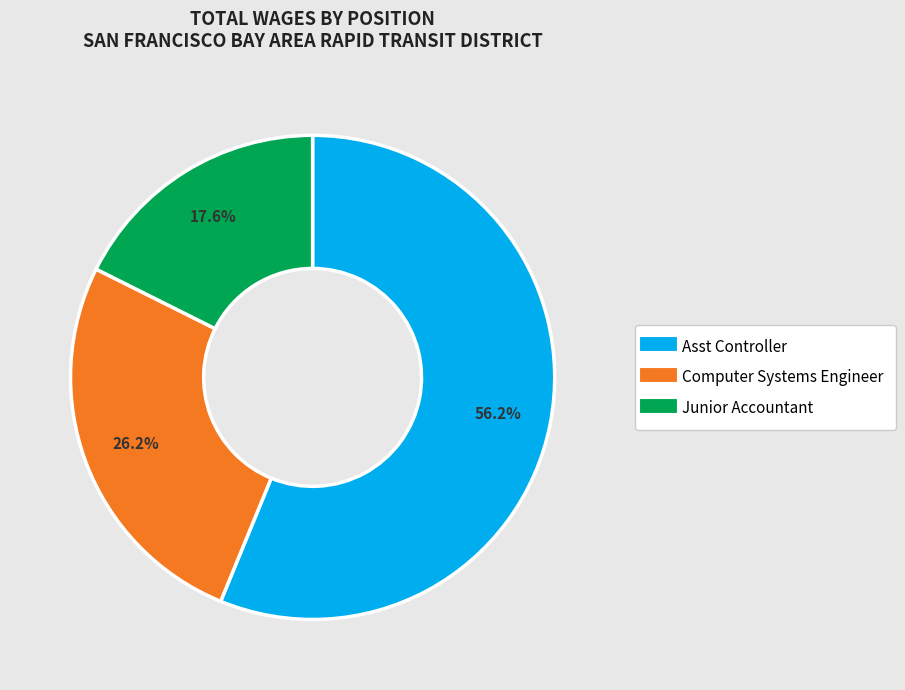

What portion of the pie excludes Asst Controller?

43.8%